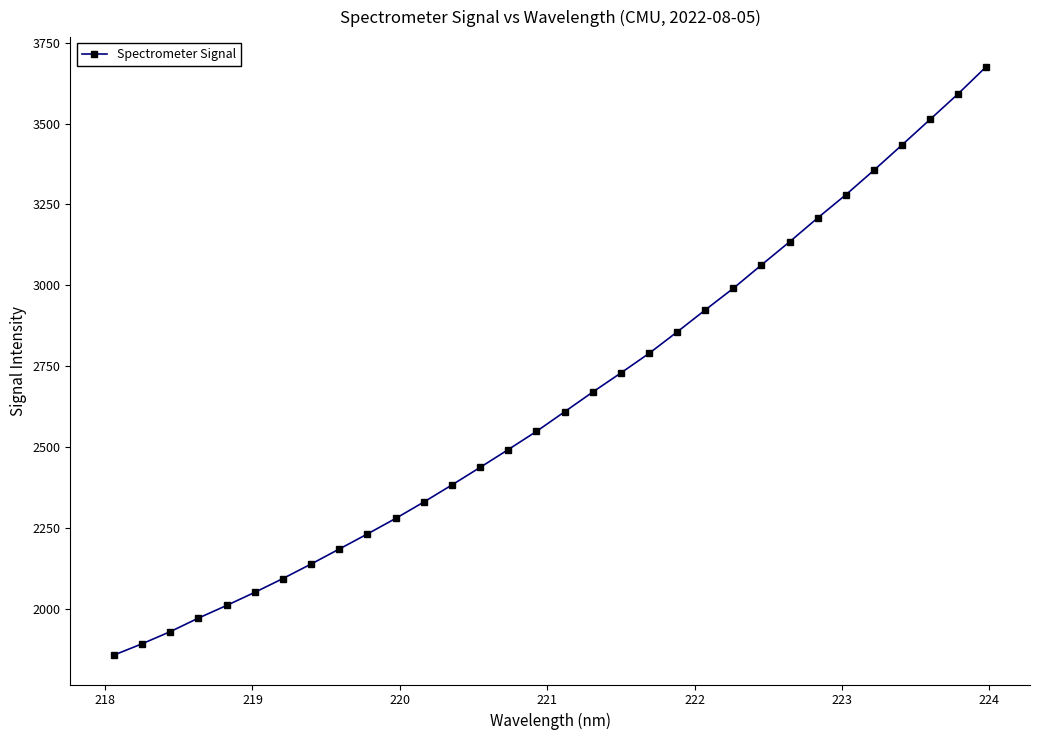

Reading left to right, extract all data points from this chart.

1856.5	1891.4	1928.9	1970.8	2009.9	2050.4	2093.1	2138.0	2184.3	2230.9	2278.9	2329.5	2382.5	2436.7	2491.8	2547.9	2608.5	2669.5	2728.6	2789.0	2855.4	2923.5	2990.5	3062.7	3134.3	3208.1	3279.7	3355.7	3433.9	3512.9	3592.3	3676.3